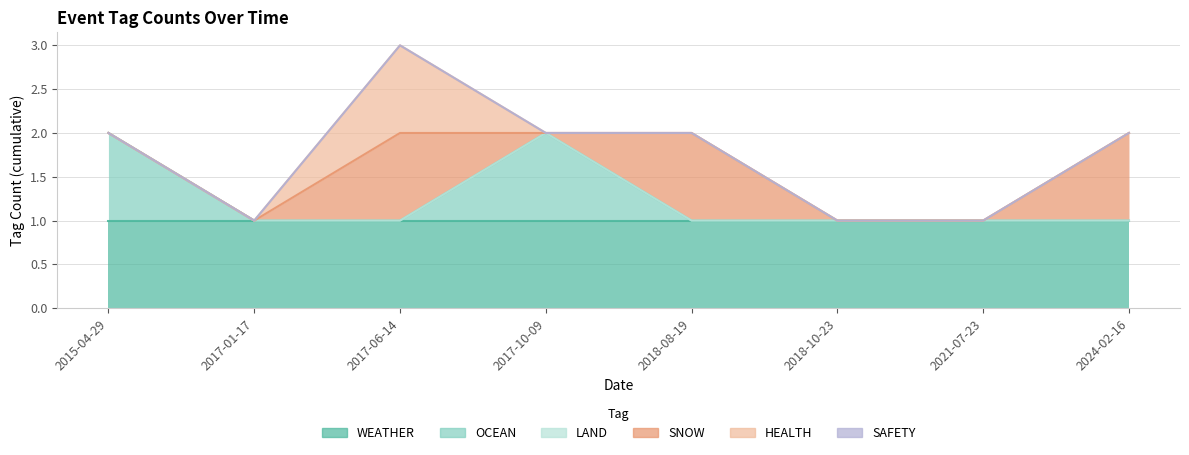

Between 2018-10-23 and 2015-04-29, which is larger?

2018-10-23